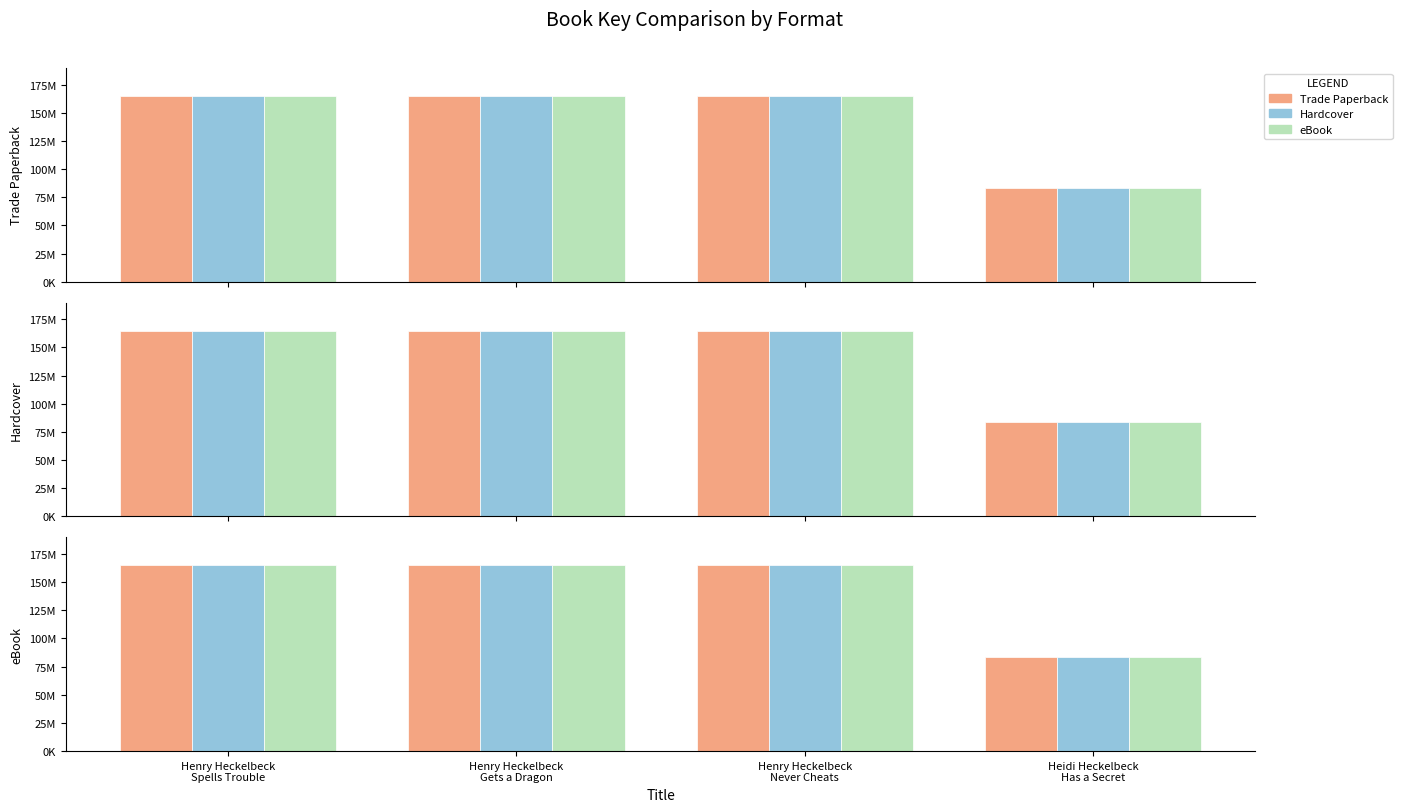

Reading left to right, transcribe all the data shown in this chart.

Trade Paperback: 164991518	164932278	164937711	83396568
Hardcover: 164991518	164932278	164937711	83396568
eBook: 164991518	164932278	164937711	83396568